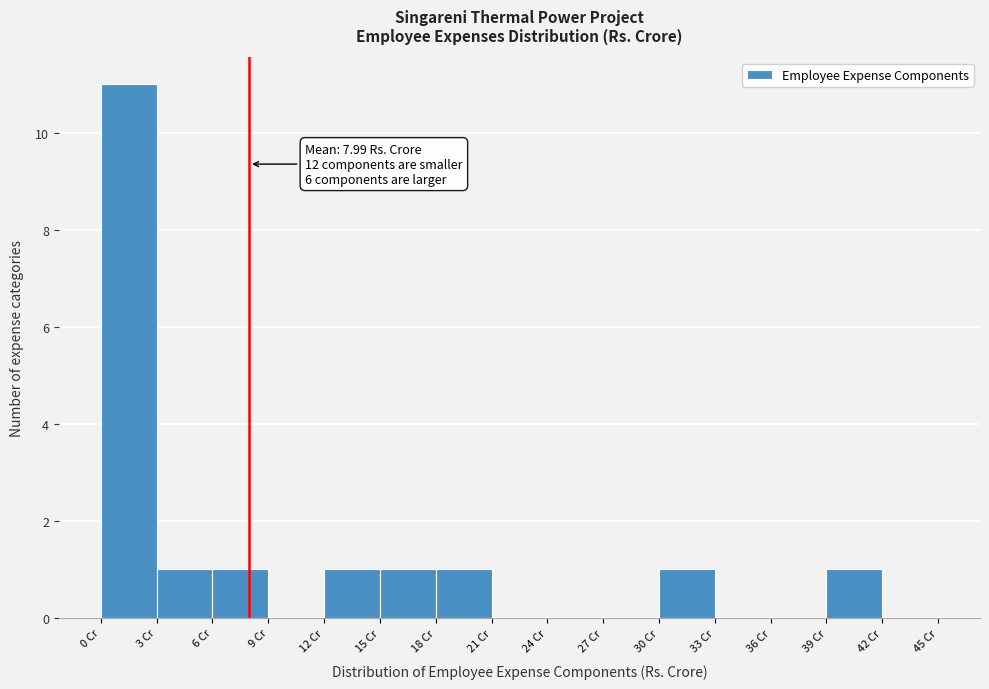

Which range on the x-axis has the tallest bar?

0 to 3